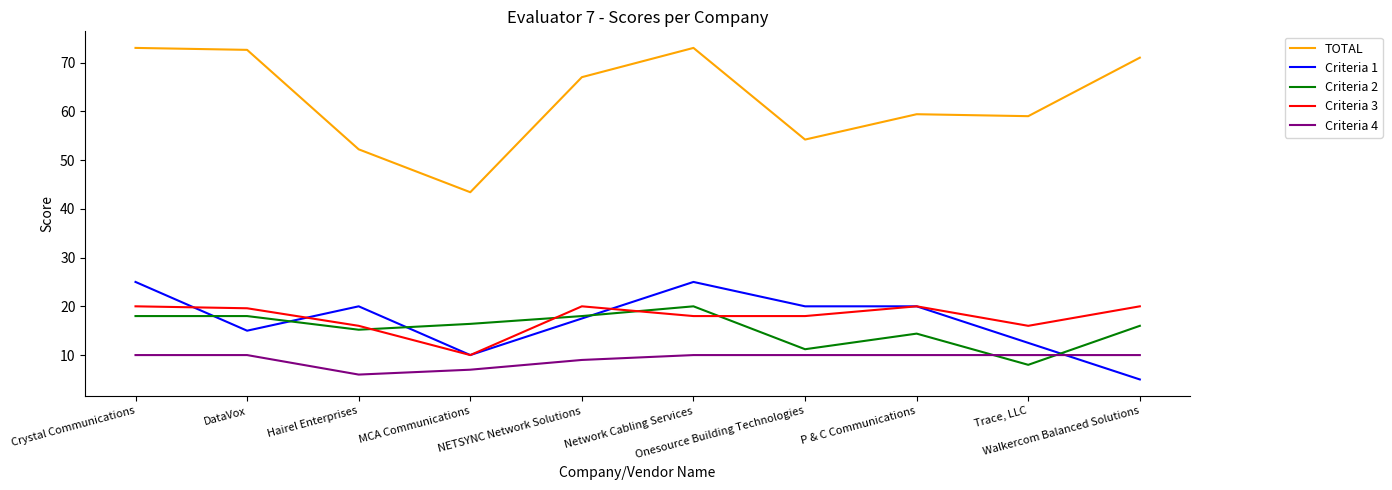

Which series has the largest range (max minus min)?

TOTAL